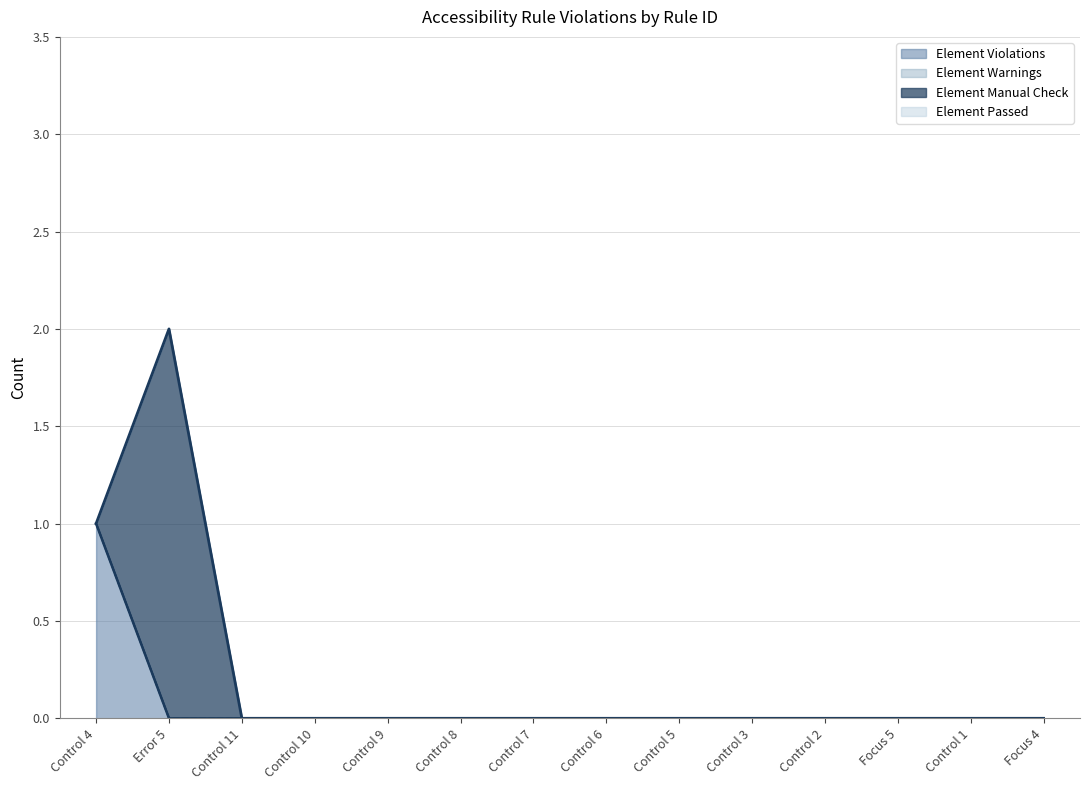

List the series in order of their peak value, highest first.

Element Manual Check, Element Violations, Element Warnings, Element Passed